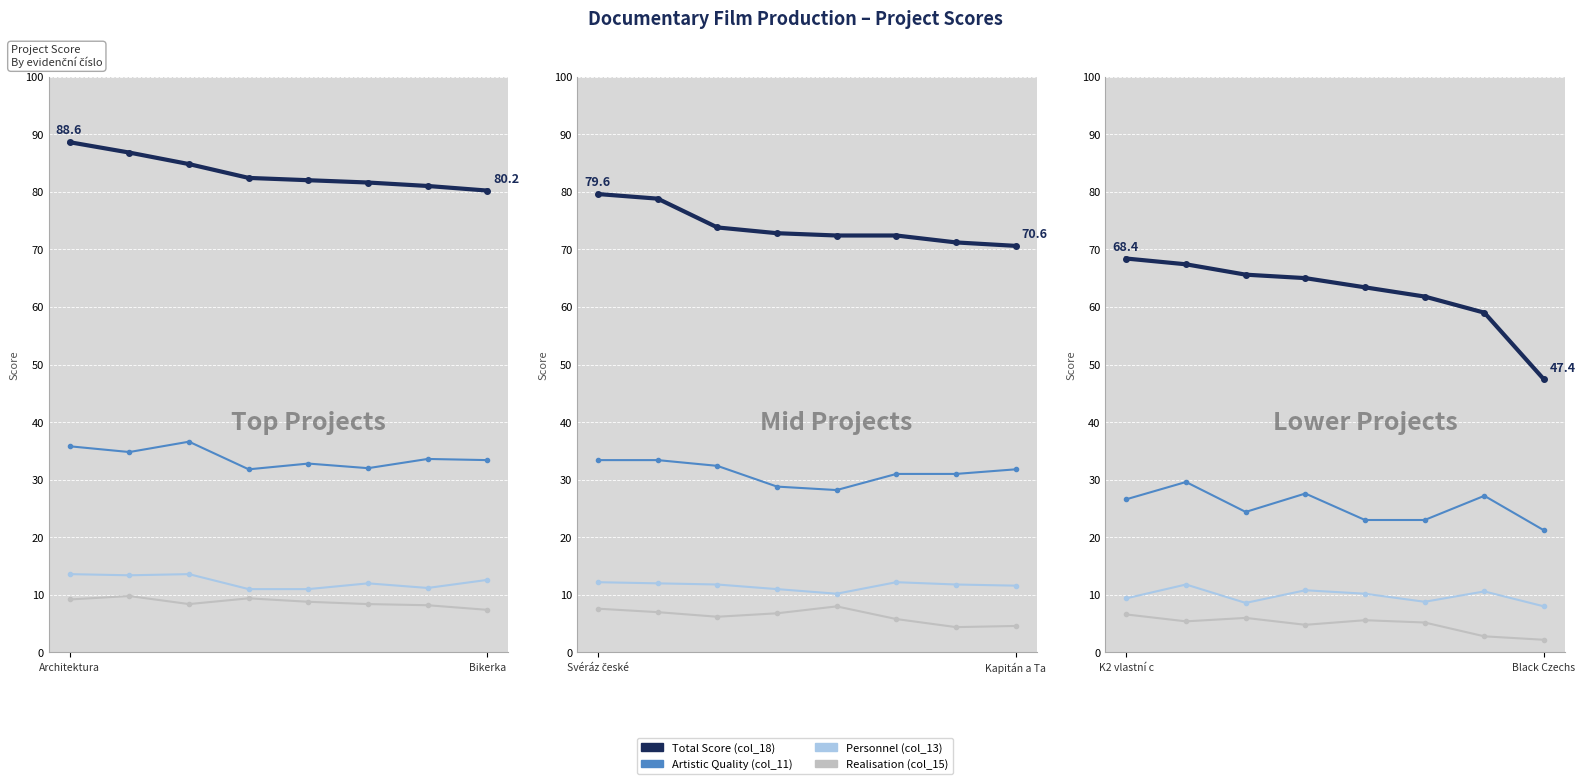

Rank the series at 2 from lowest to highest value.

Realisation (col_15), Personnel (col_13), Artistic Quality (col_11), Total Score (col_18)